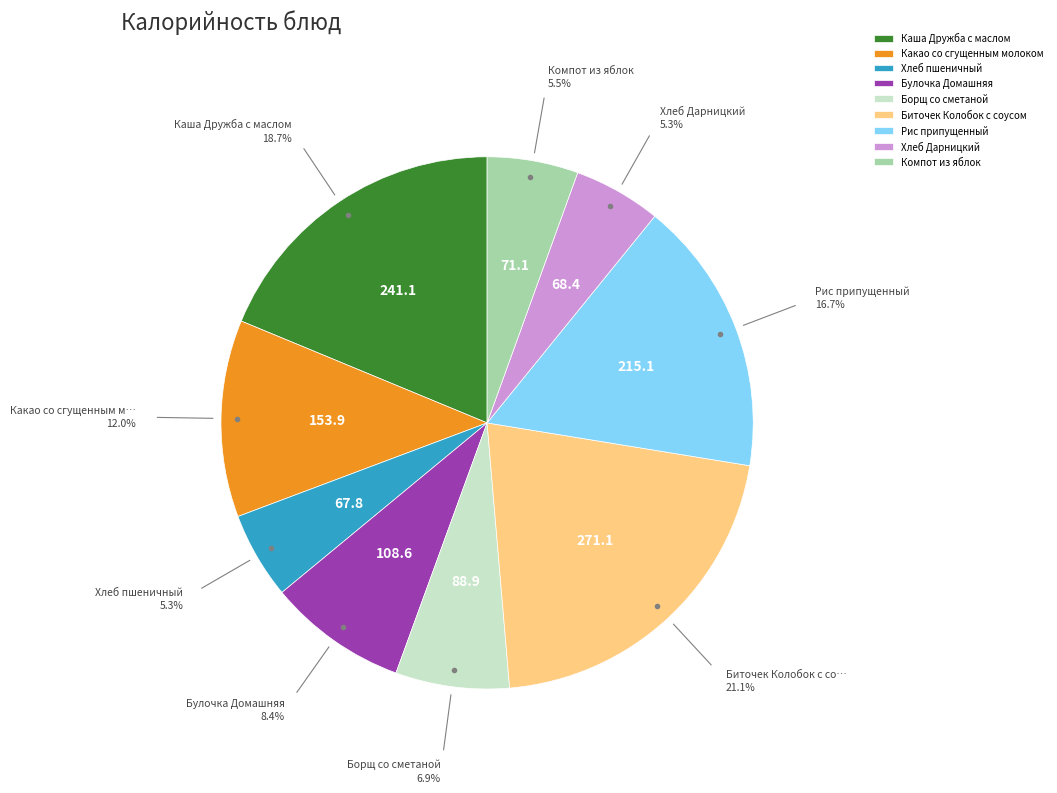

To the nearest percent, what percentage of the pie is Биточек Колобок с соусом?

21%